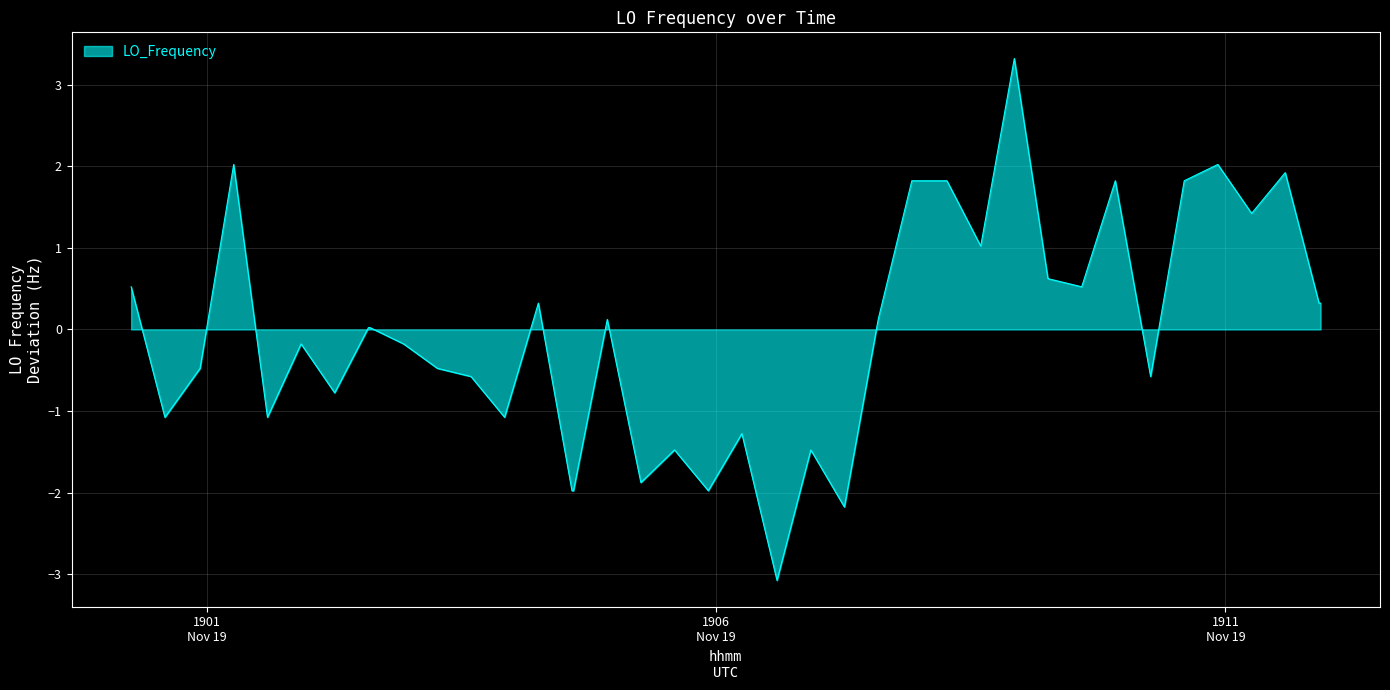

What is the difference between the second highest and second lowest values?

4.2